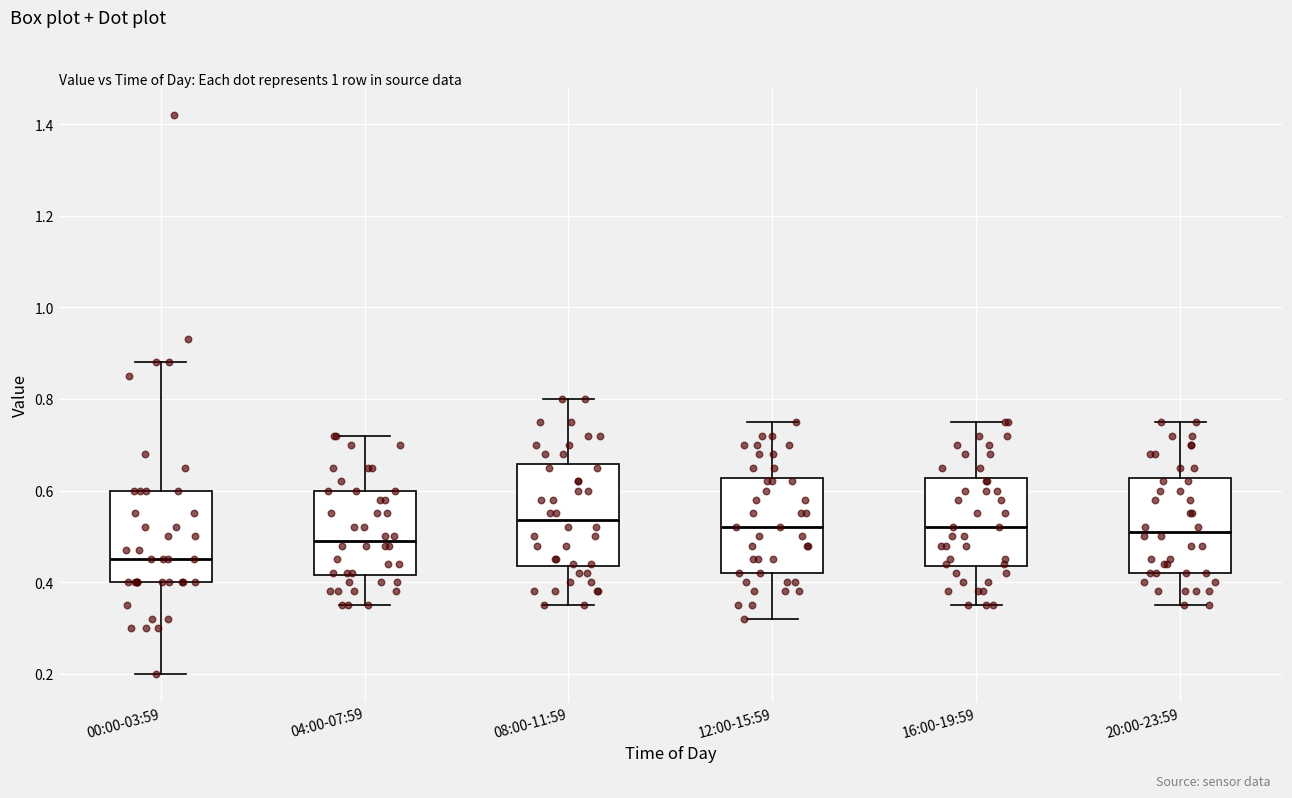

Which box has the lowest median line?

00:00-03:59